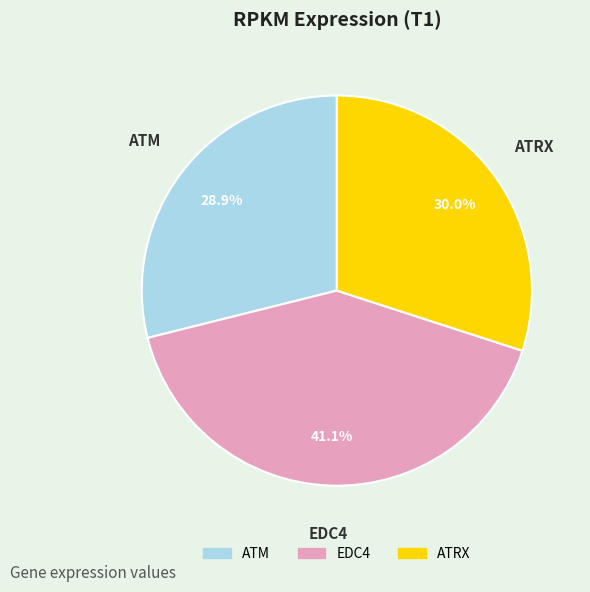

What percentage is the EDC4 slice, to the nearest percent?

41%